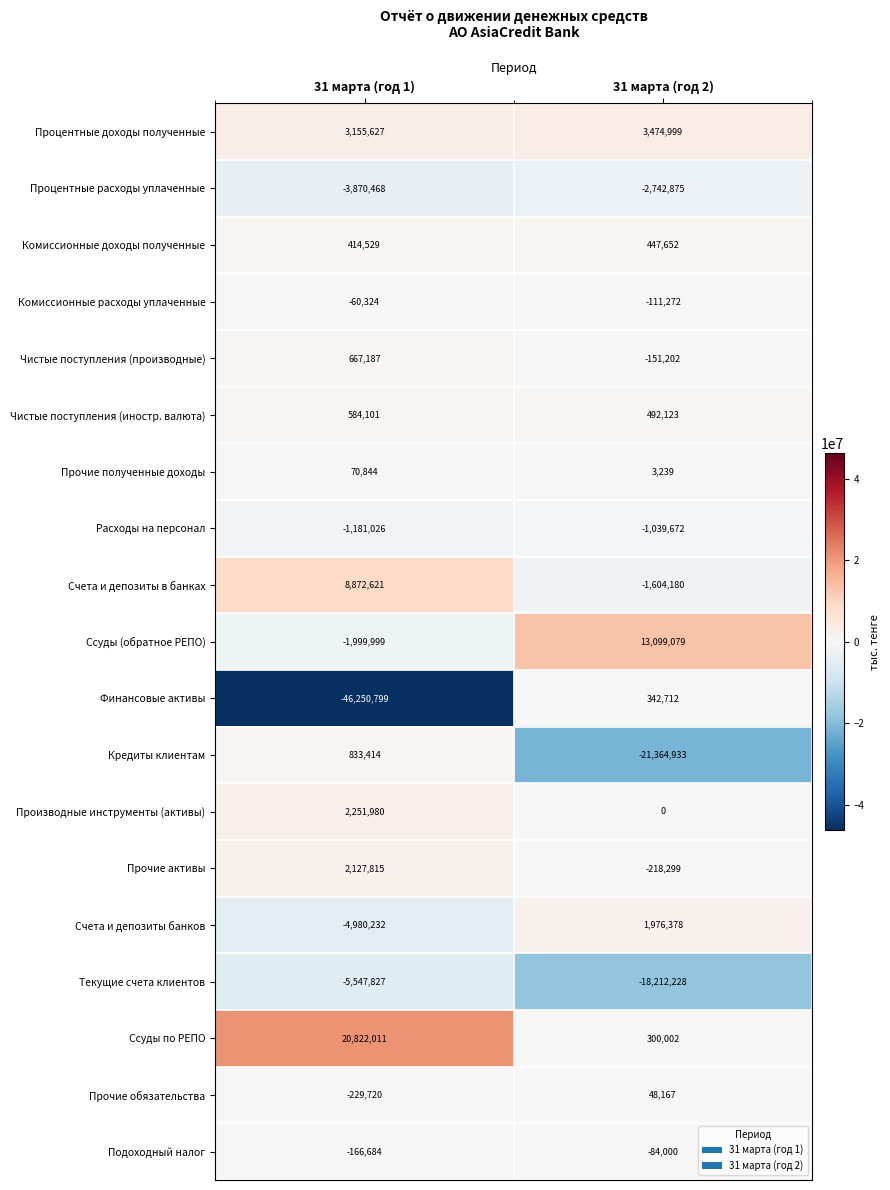

What is the total value across all series at 31 марта (год 2)?

-25344310